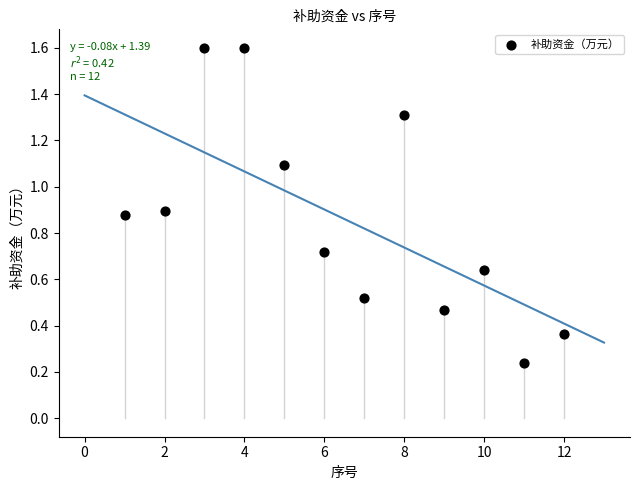

What is the average X value?

6.5